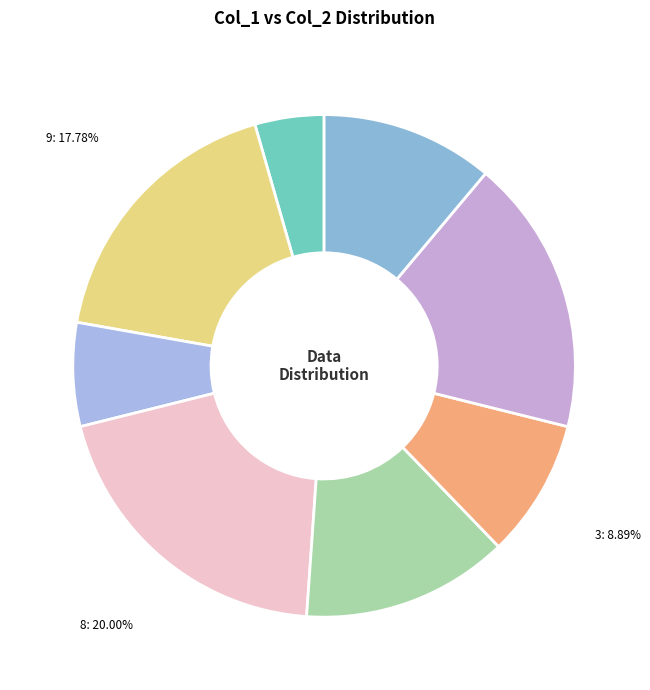

Count the number of slices in the pie.

8